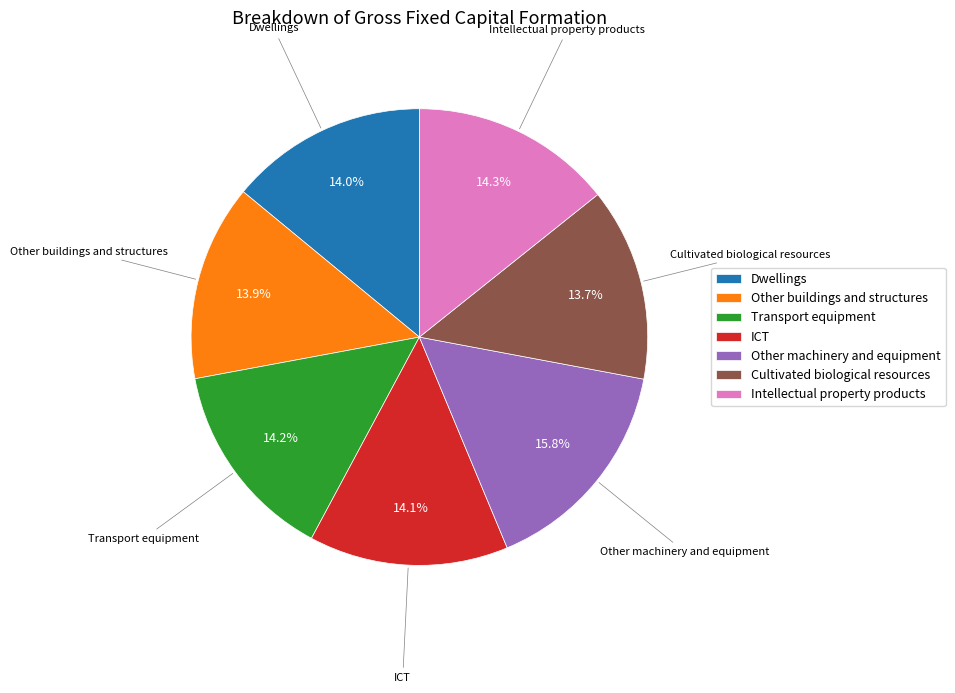

Which has a higher value, Dwellings or Other machinery and equipment?

Other machinery and equipment